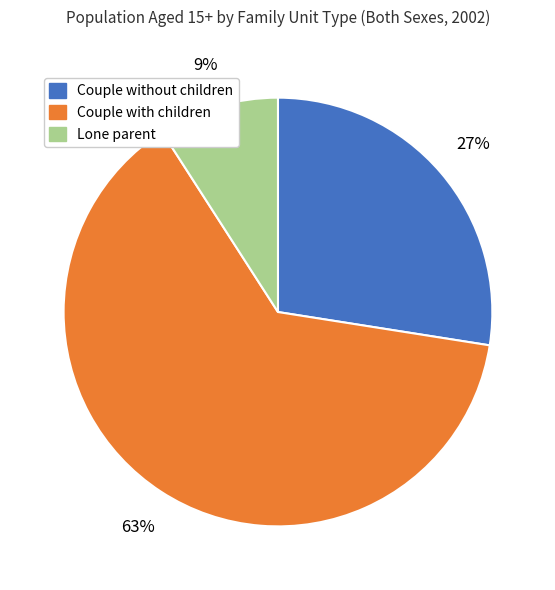

Does any single category account for the majority?

Yes